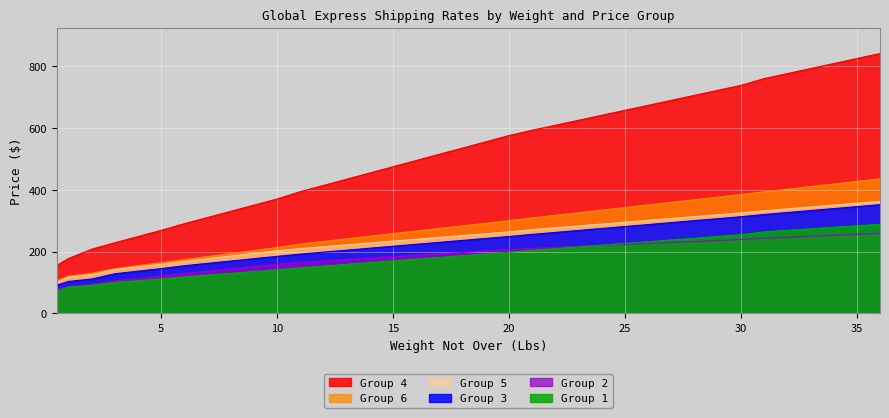

The Group 6 series shows 193.8 at 8. True or false?

True